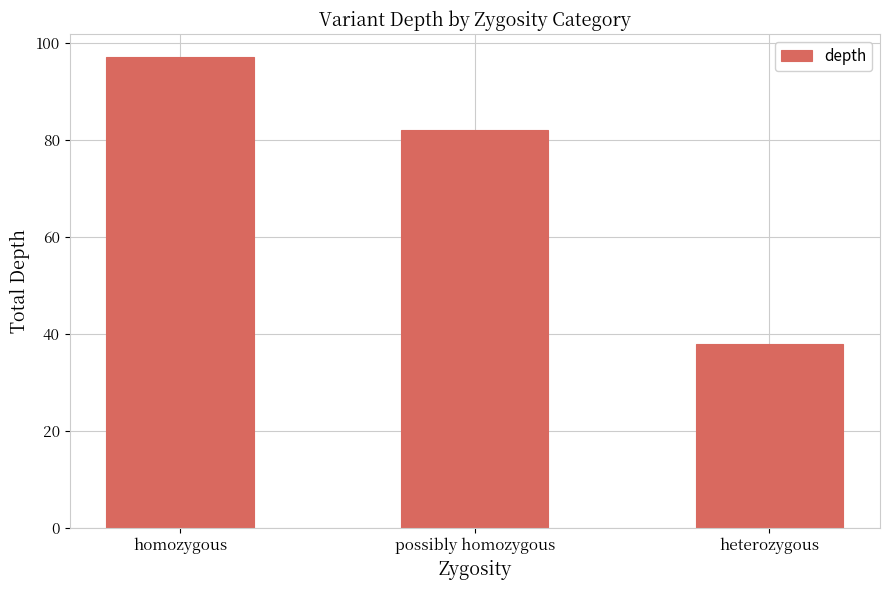

How many values are below 82?

1